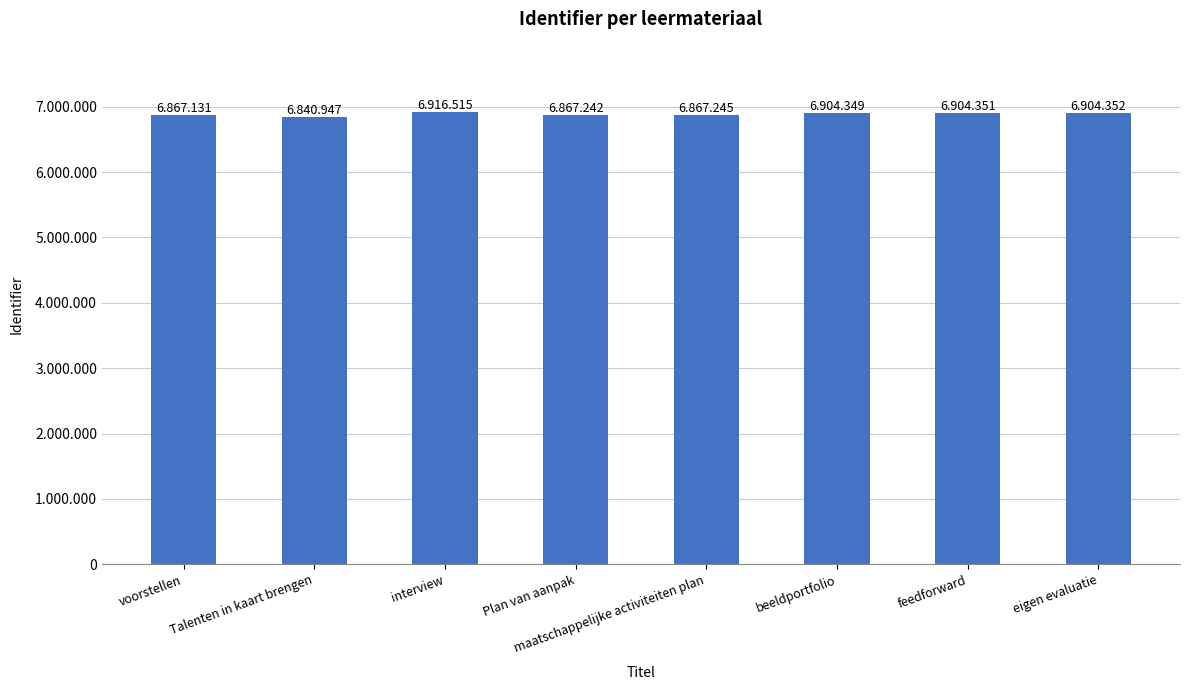

Which label corresponds to the smallest value in the chart?

Talenten in kaart brengen